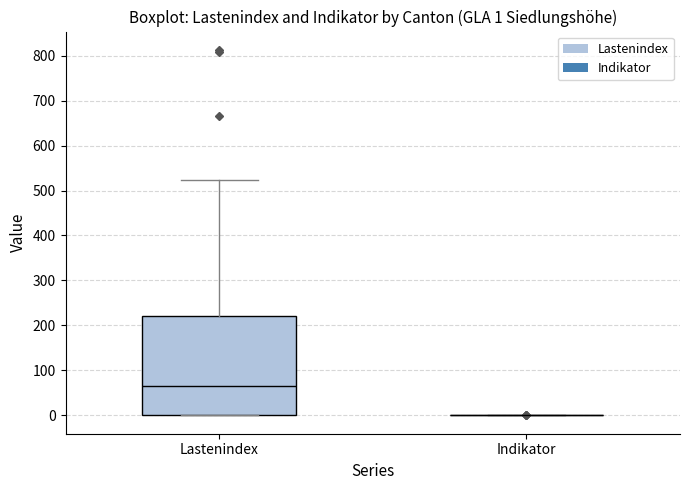

Which box is the tallest, from its lower edge to its upper edge?

Lastenindex